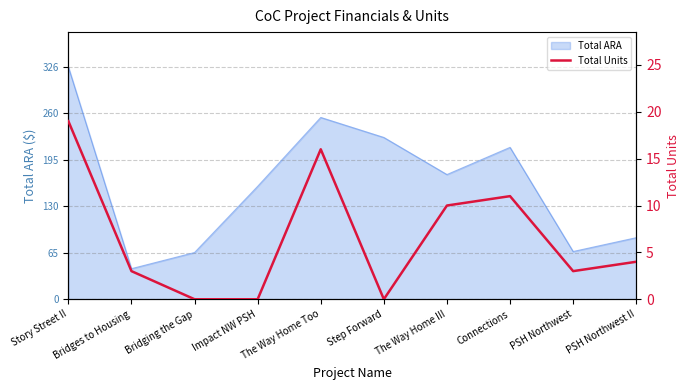

The chart shows a value of 2 at PSH Northwest II. True or false?

False